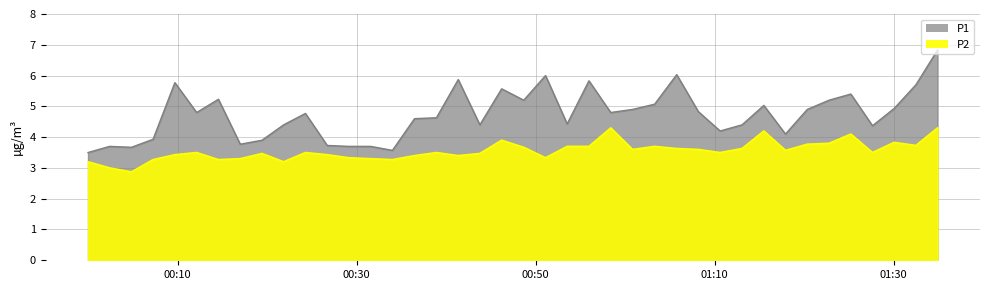

What value does the P2 series have at 2023-04-24T01:22:46?

3.8